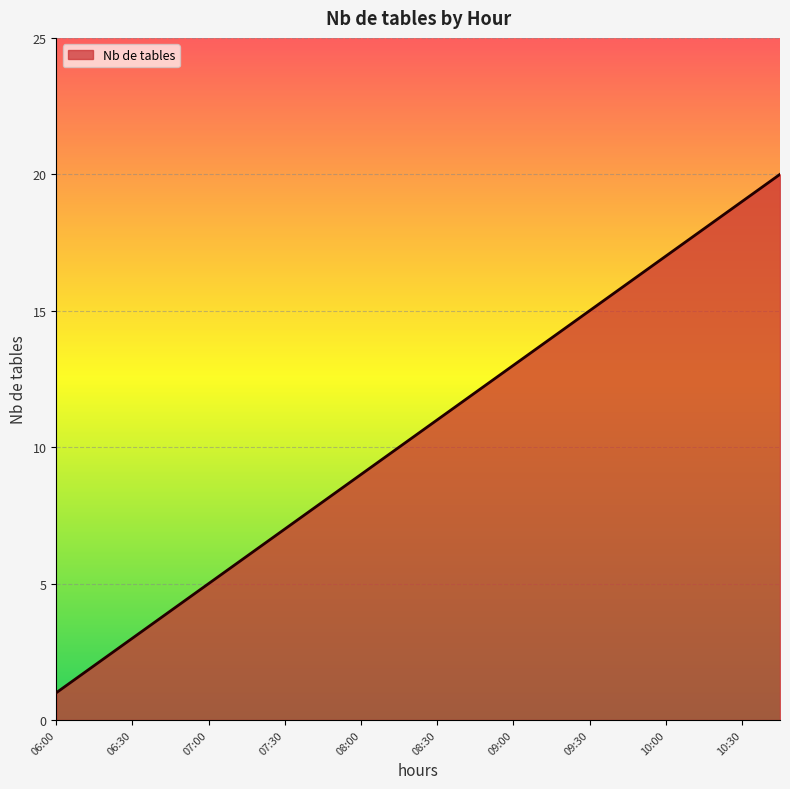

What is the maximum value shown in the chart?

20